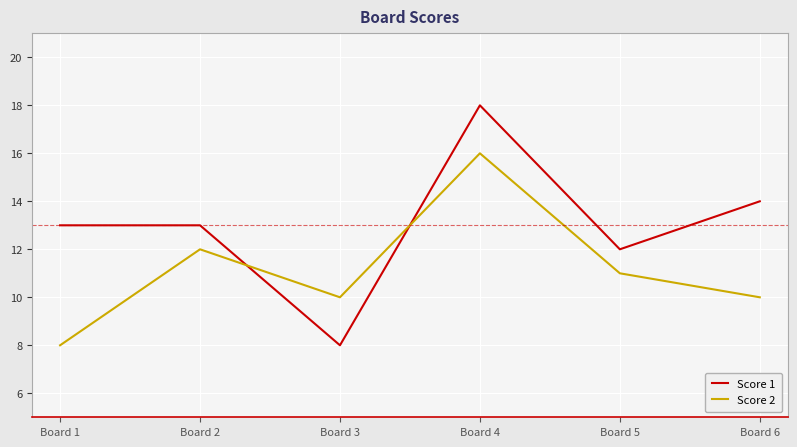

After their last crossing, which series has the higher values: Score 2 or Score 1?

Score 1